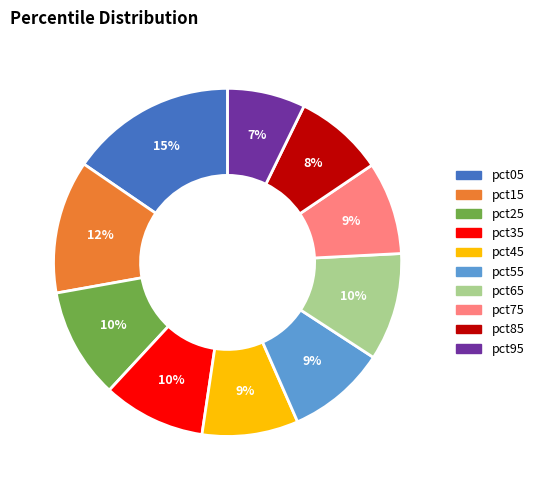

What percentage is the pct75 slice, to the nearest percent?

9%